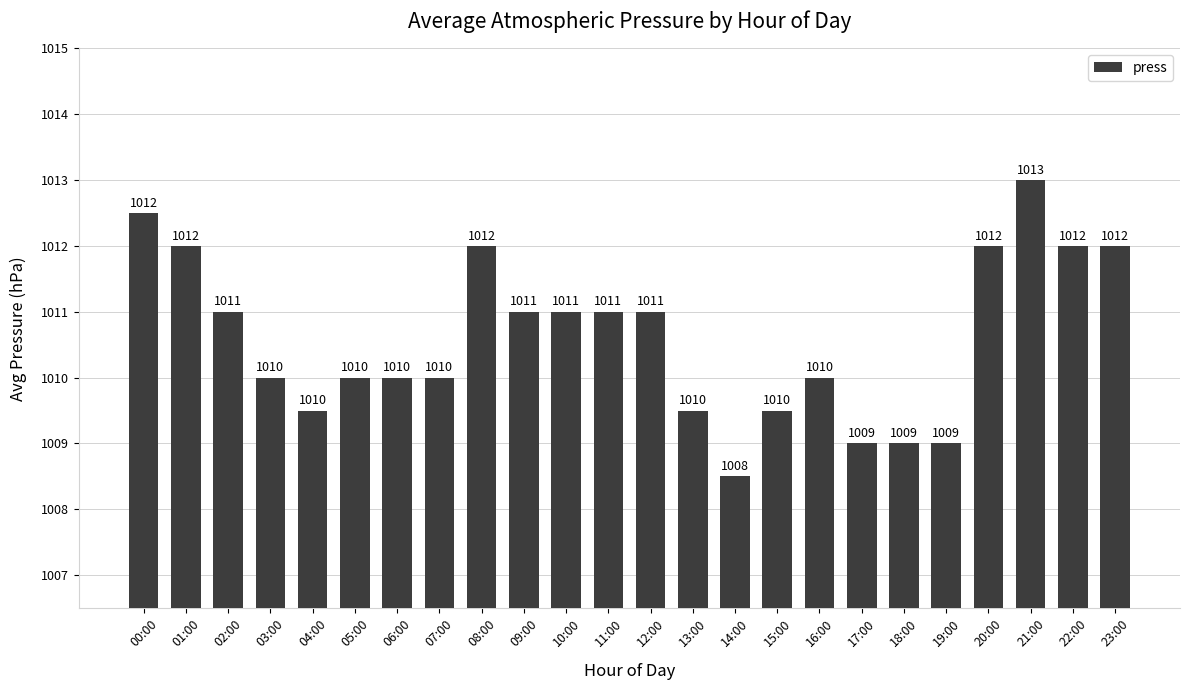

What is the change in value from 05:00 to 10:00?

+1.0